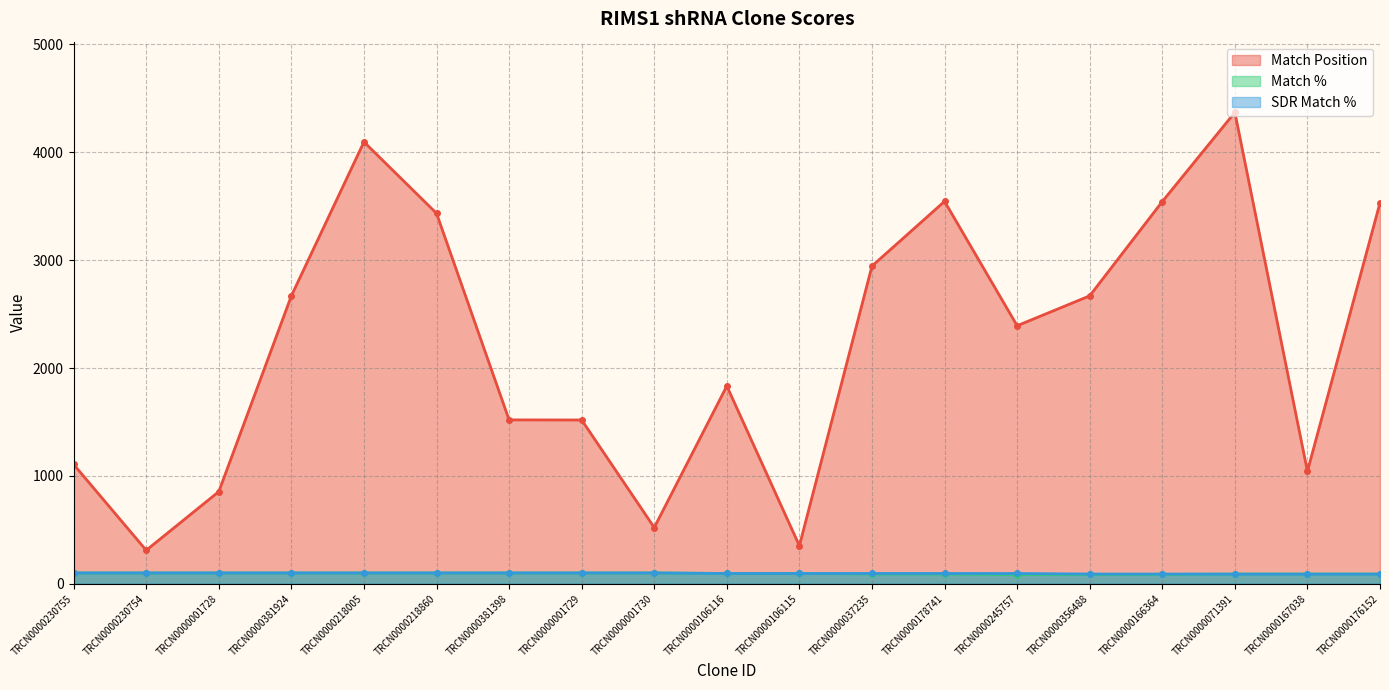

At which label does Match Position first exceed 2392?

TRCN0000381924